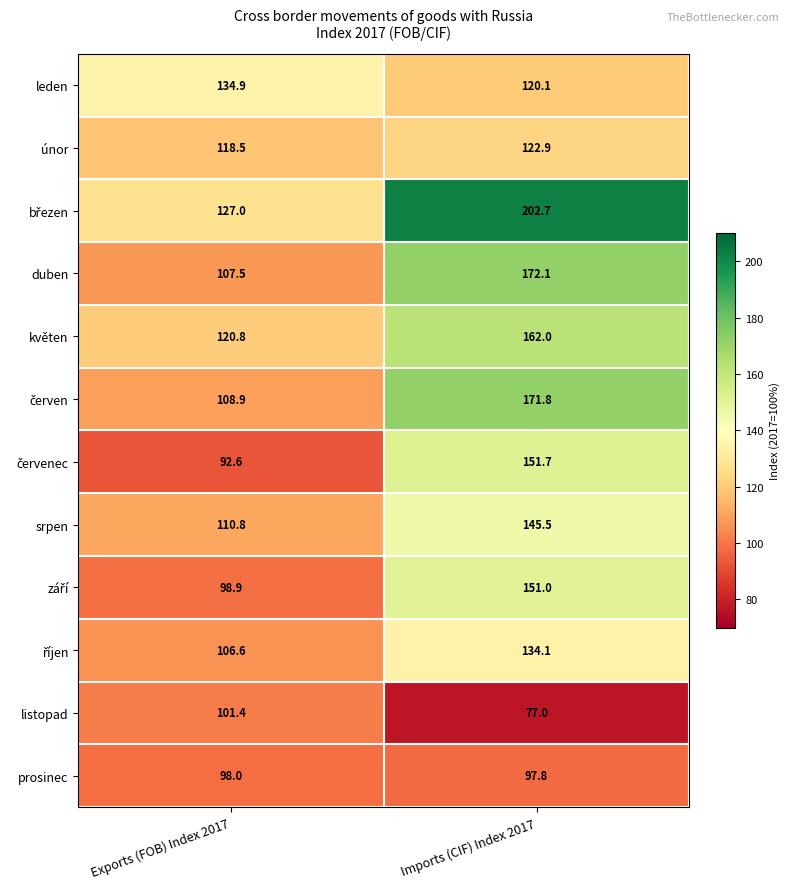

Read the květen value at Imports (CIF) Index 2017.

162.0